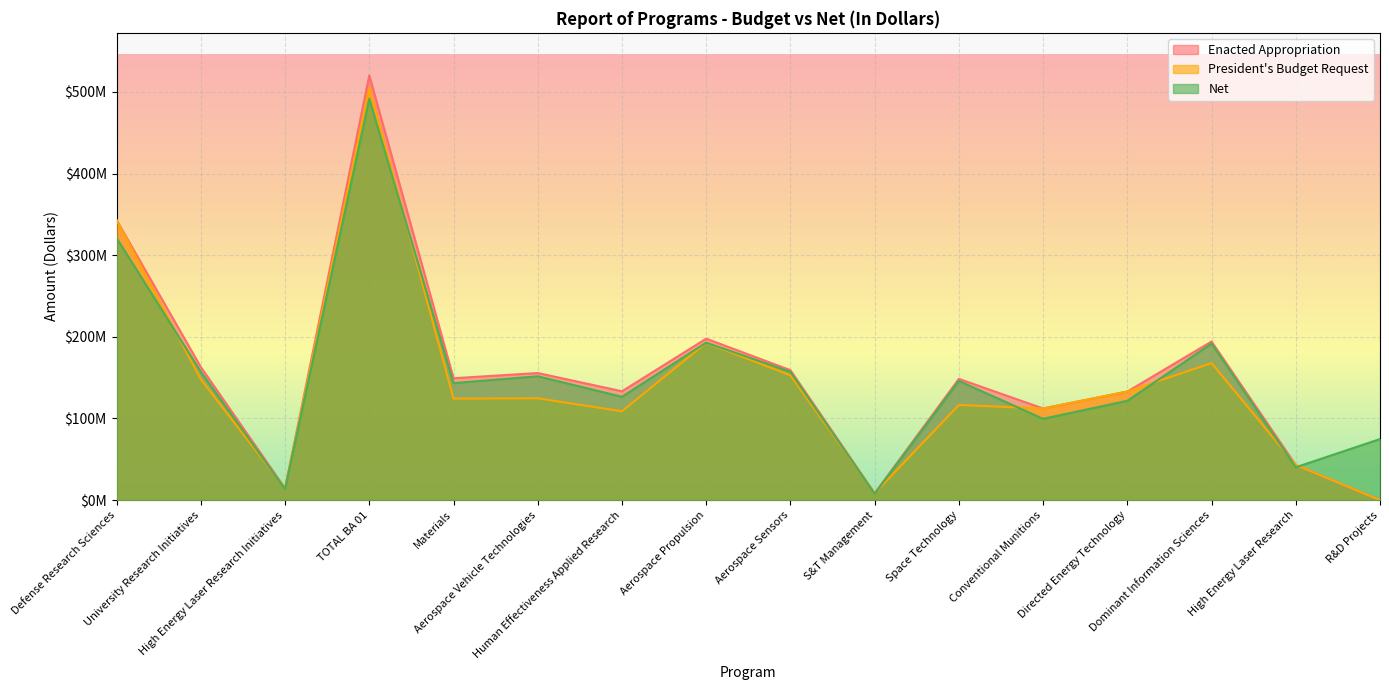

What is the greatest value displayed?

520259000